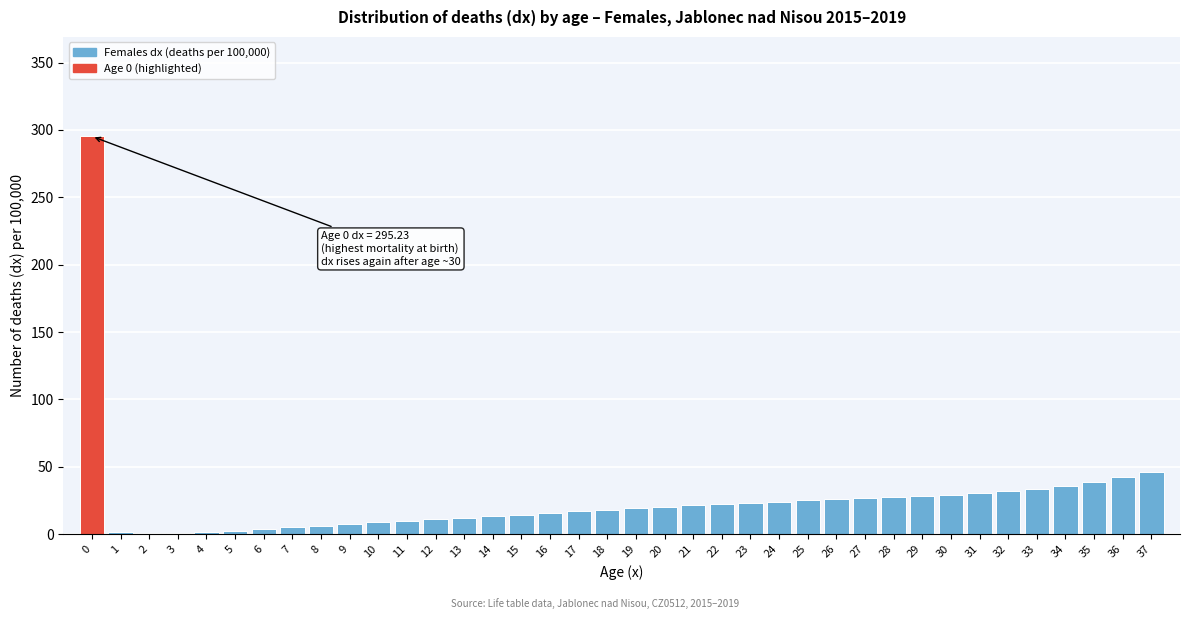

The chart shows a value of 295.2 at 0. True or false?

True